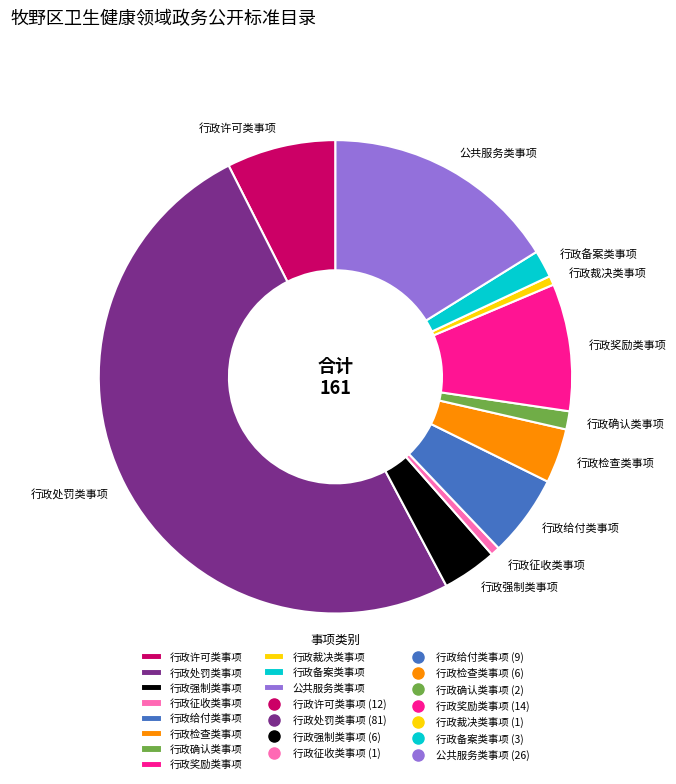

What is the largest slice in the pie chart?

行政处罚类事项